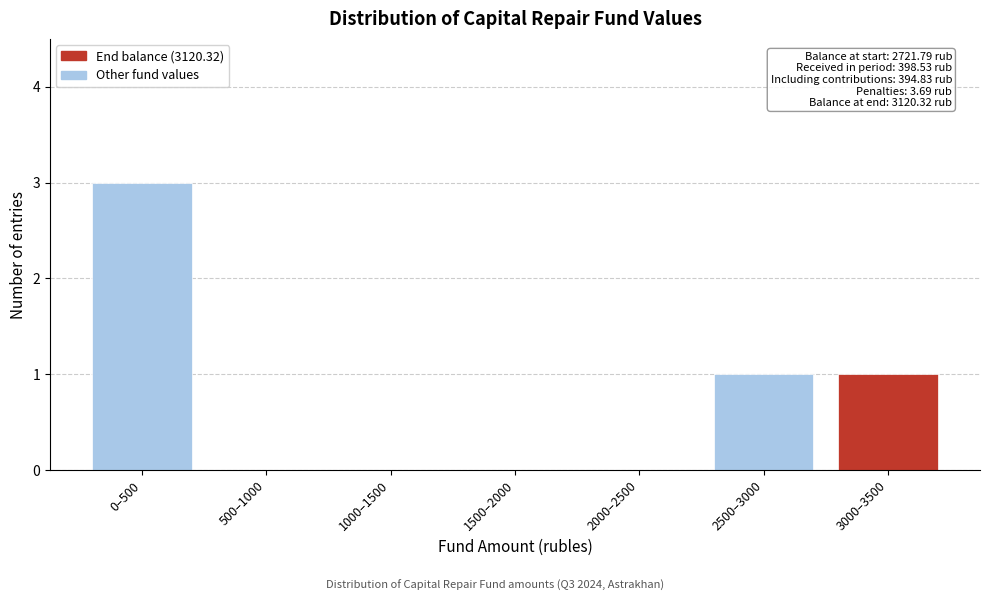

Reading right to left, what are all the values shown in this chart?

3000–3500=1	2500–3000=1	2000–2500=0	1500–2000=0	1000–1500=0	500–1000=0	0–500=3